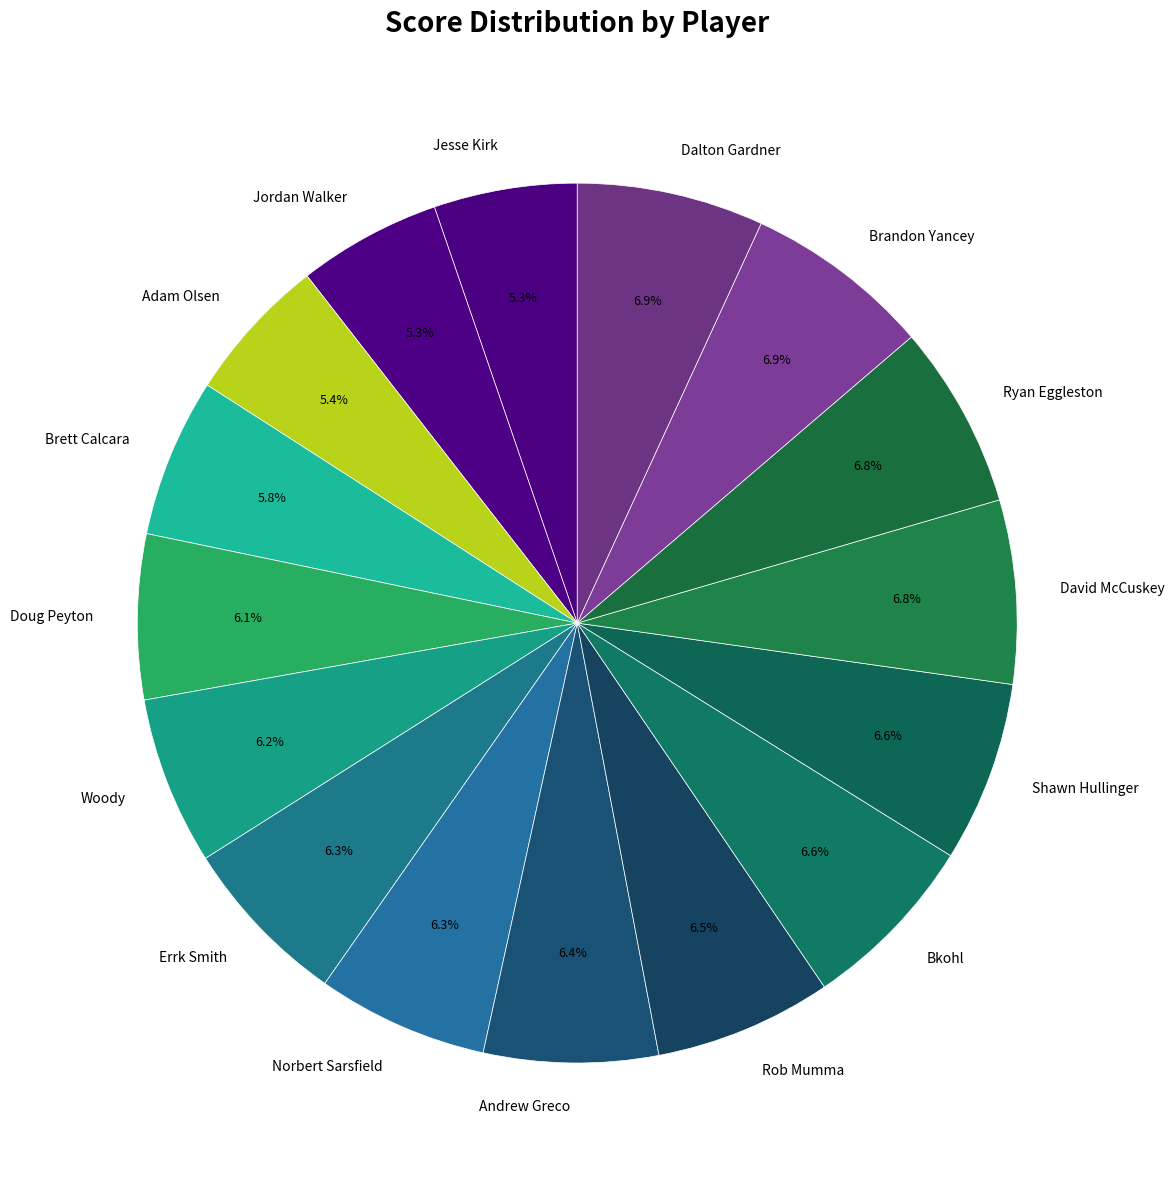

To the nearest percent, what portion does Adam Olsen represent?

5%